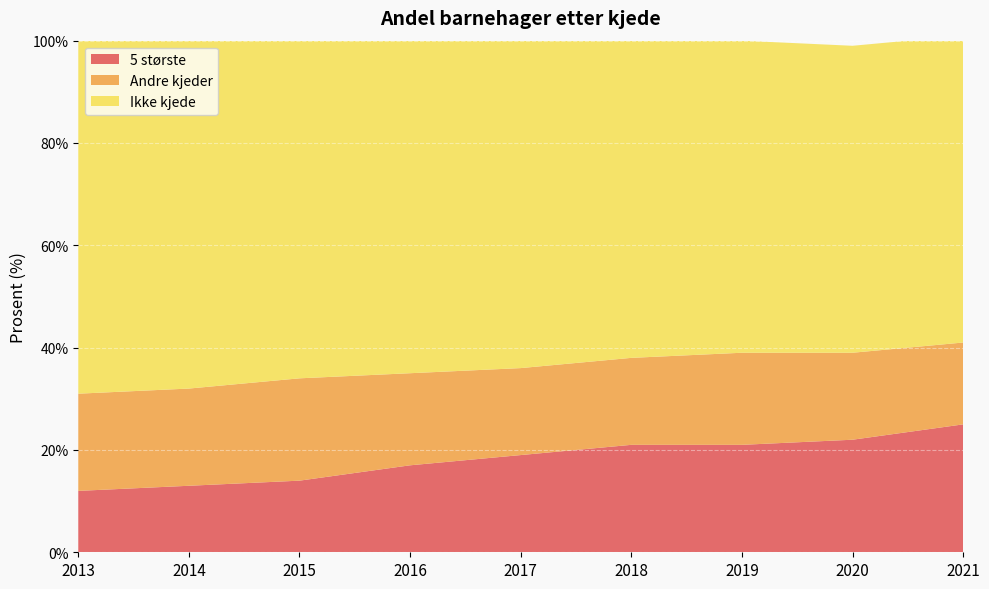

Reading left to right, list all the values displayed in this chart.

5 største: 2013=12	2014=13	2015=14	2016=17	2017=19	2018=21	2019=21	2020=22	2021=25
Andre kjeder: 2013=19	2014=19	2015=20	2016=18	2017=17	2018=17	2019=18	2020=17	2021=16
Ikke kjede: 2013=69	2014=68	2015=67	2016=65	2017=64	2018=62	2019=61	2020=60	2021=60